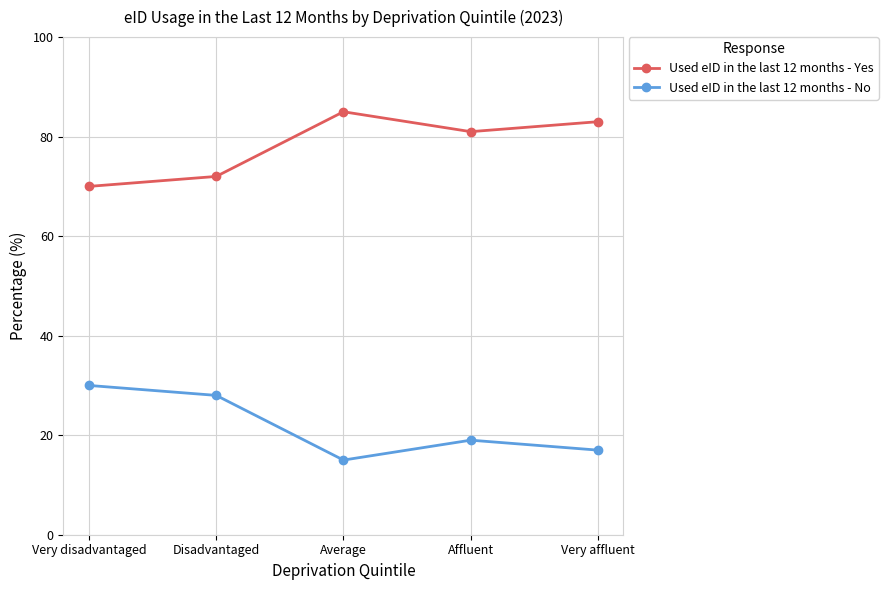

What is the maximum value shown in the chart?

85